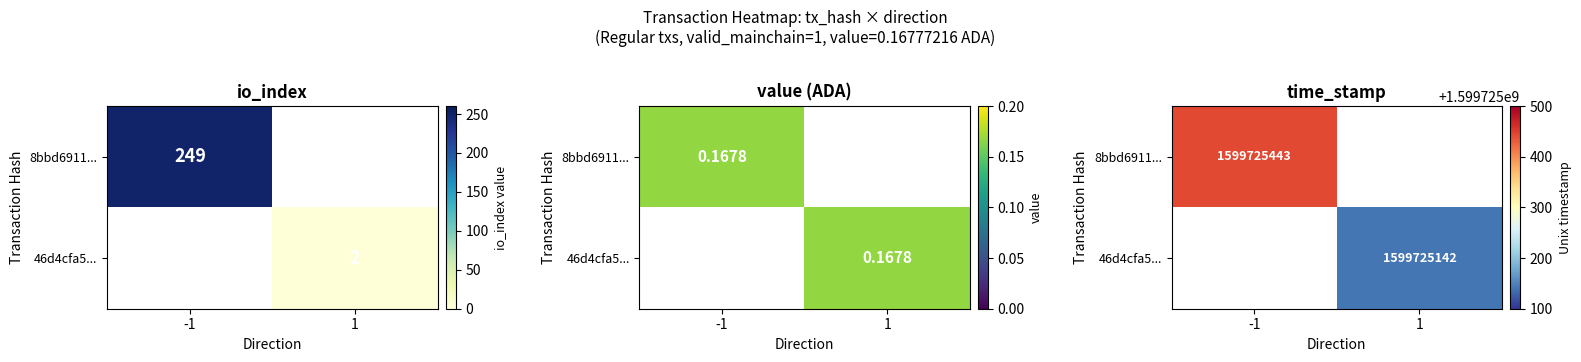

What is the total value across all series at time_stamp?

3199450585.0